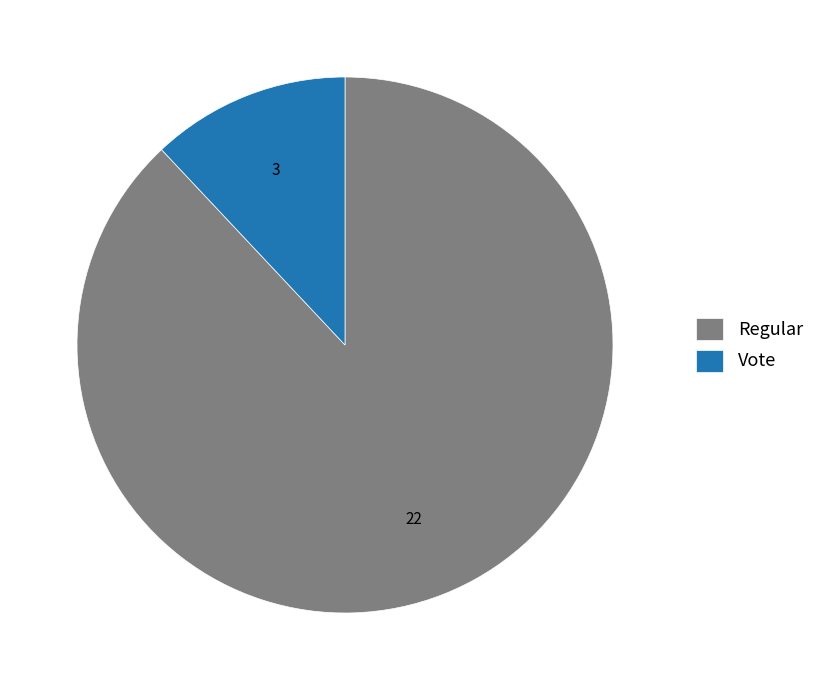

Rank the categories by value from highest to lowest.

Regular, Vote